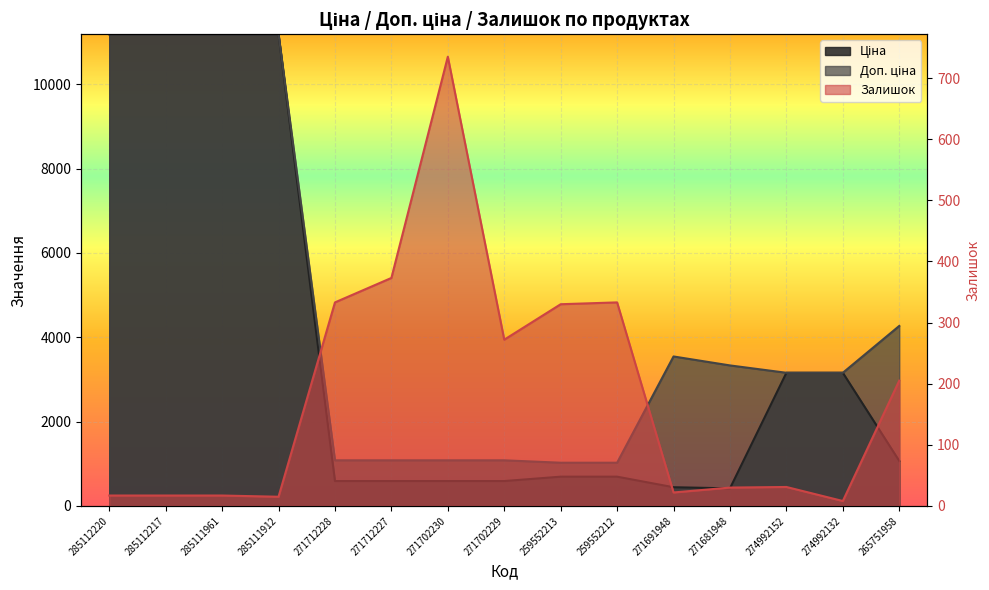

What is the sum of the Ціна values at 259552213 and 271702230?

1283.6